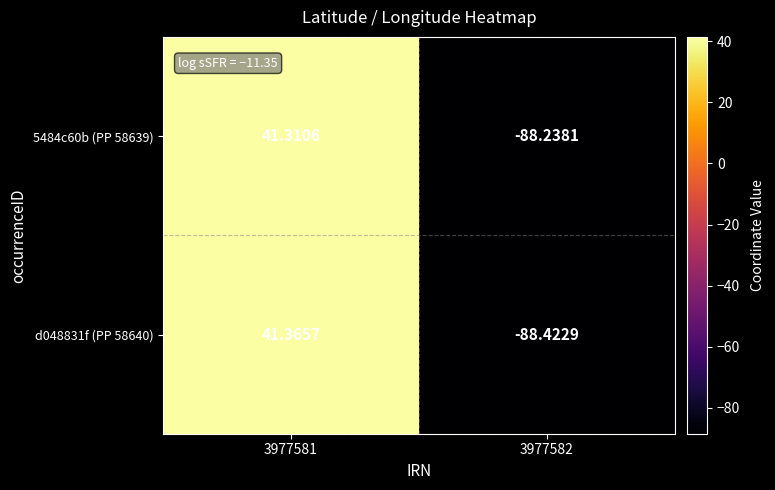

What is the smallest value displayed?

-88.4